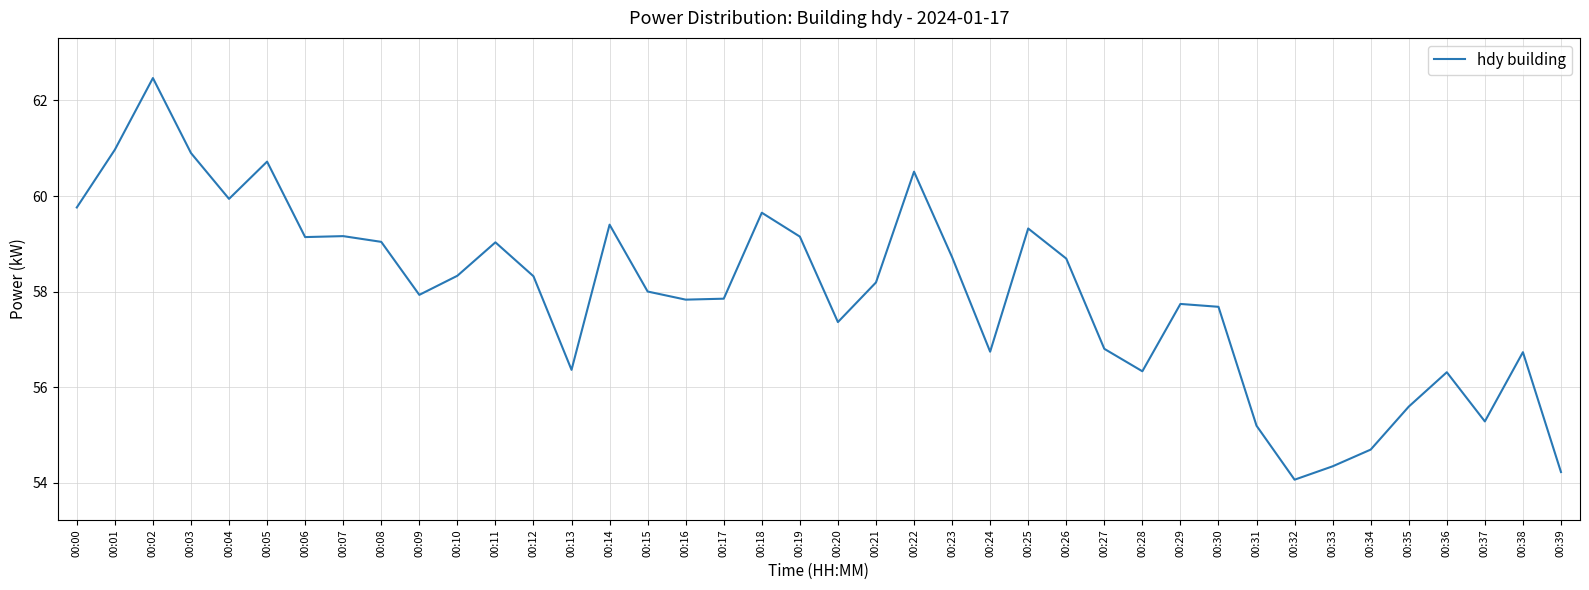

What value does the data have at 00:32?

54.1